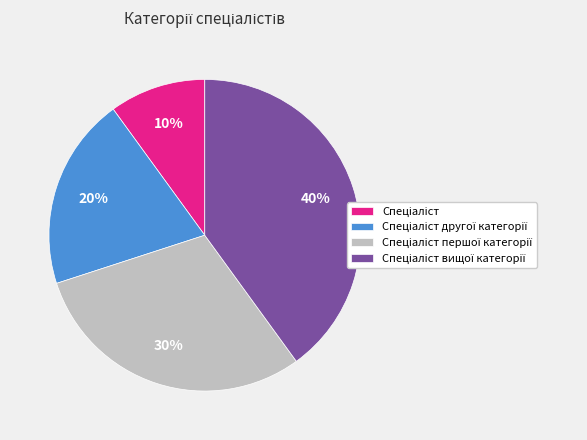

To the nearest percent, what is the difference between the largest and smallest slice percentages?

30%